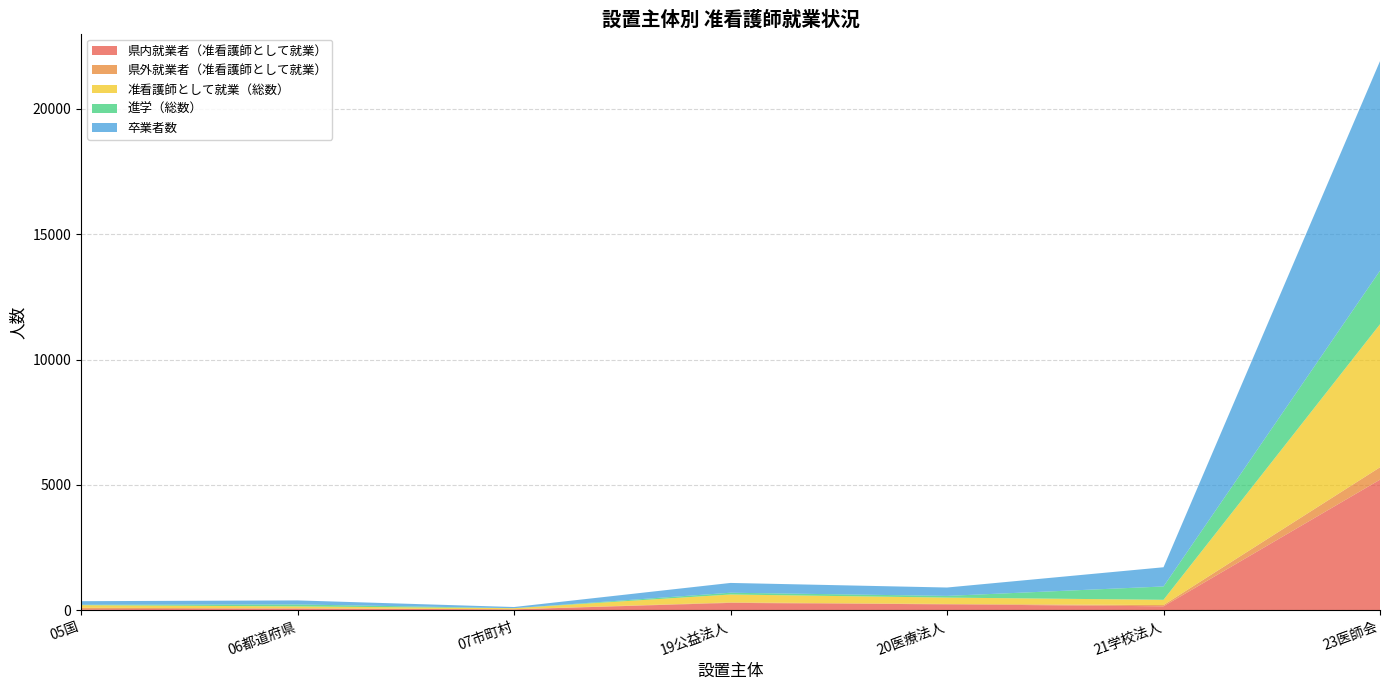

Reading left to right, what are all the values shown in this chart?

県内就業者（准看護師として就業）: 42	72	38	295	237	159	5209
県外就業者（准看護師として就業）: 60	5	4	20	16	50	495
准看護師として就業（総数）: 102	77	42	315	253	209	5704
進学（総数）: 16	78	0	70	68	532	2135
卒業者数: 143	162	46	391	334	766	8358